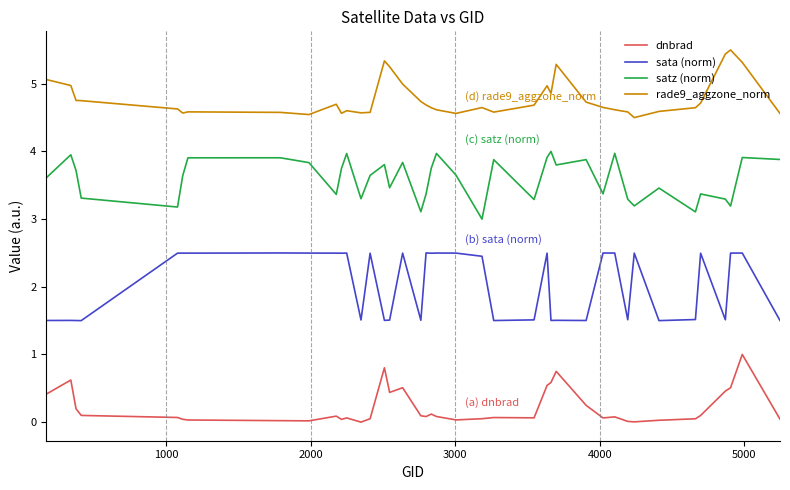

True or false: dnbrad and sata (norm) intersect in this chart.

False